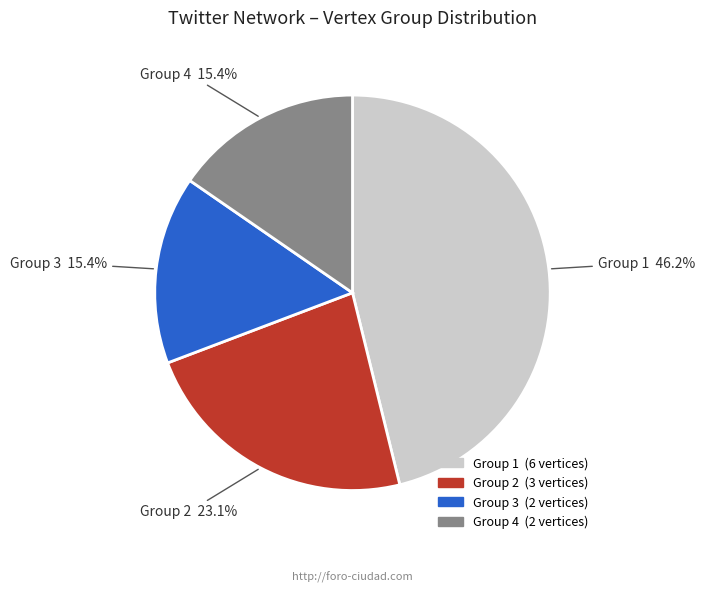

Is there a majority slice in this chart?

No